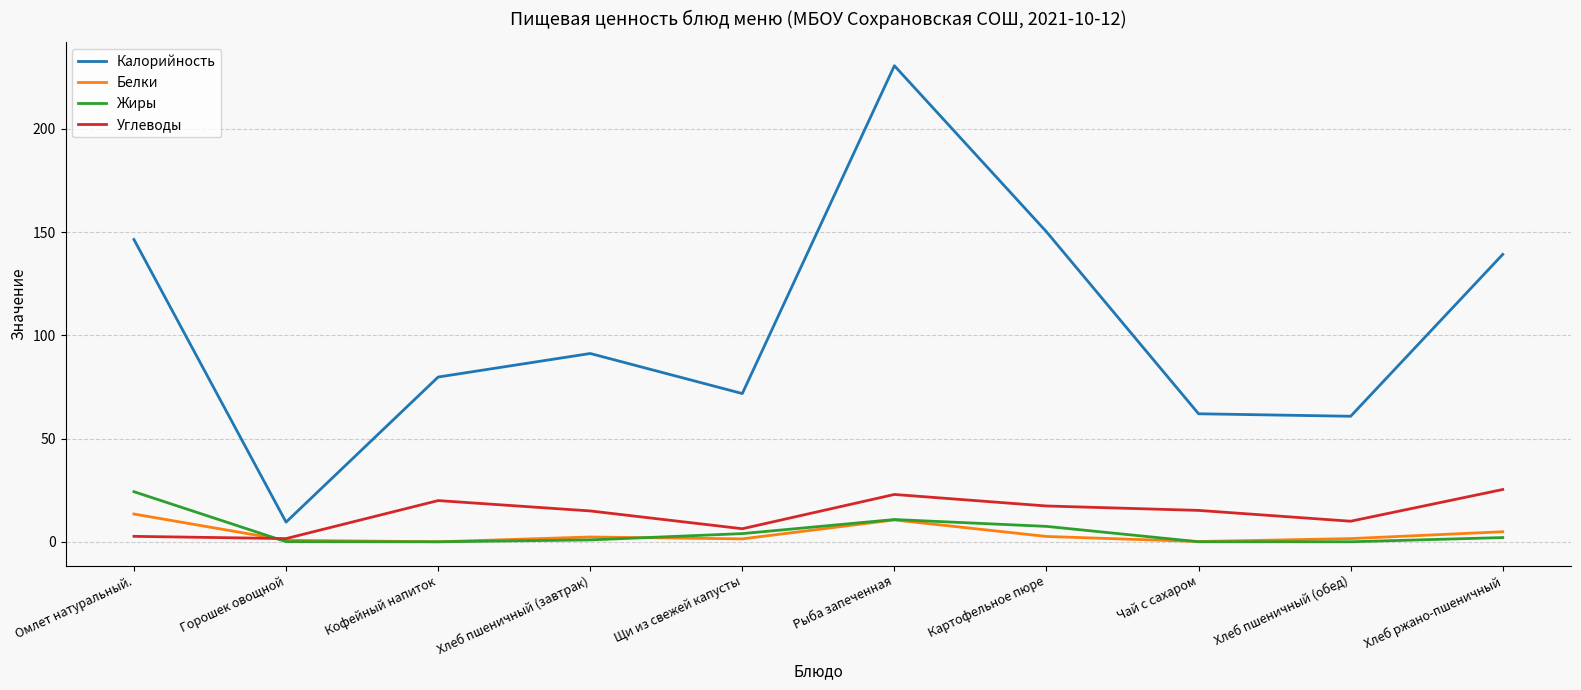

What are all the series names shown in the legend?

Калорийность, Белки, Жиры, Углеводы